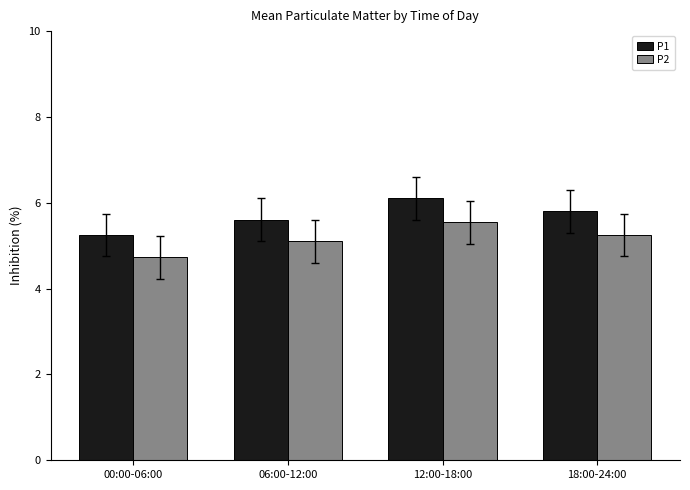

Which series has the largest range (max minus min)?

P1